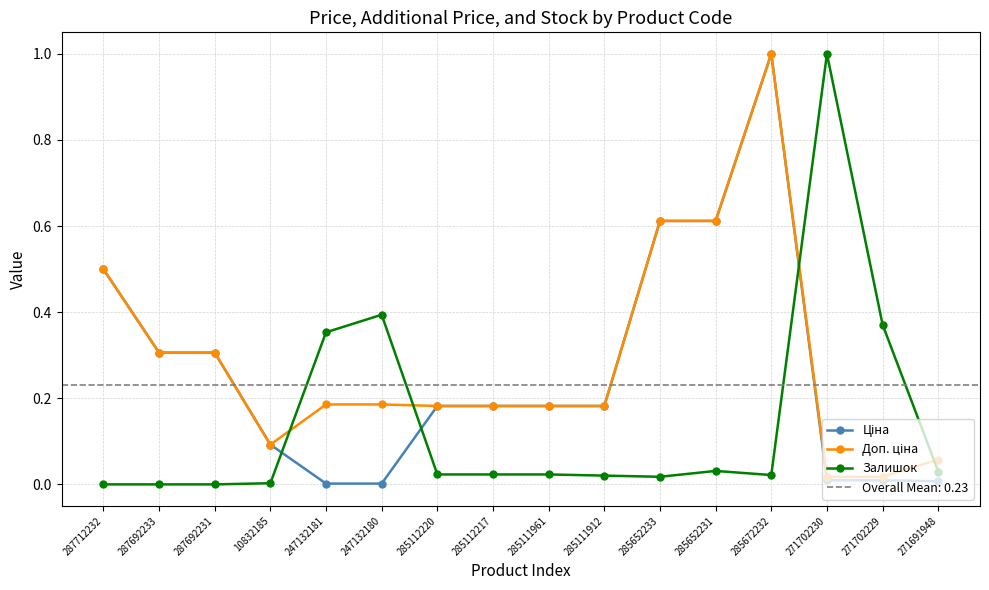

How many times do Доп. ціна and Залишок cross each other?

4